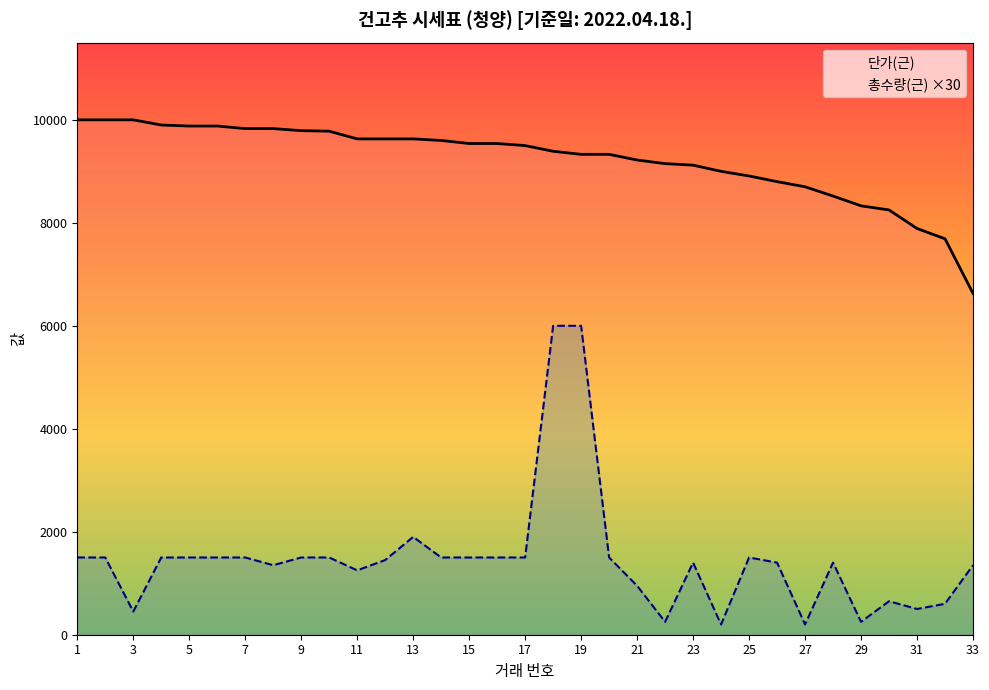

The 단가(근) series shows 13176.9 at 17. True or false?

False